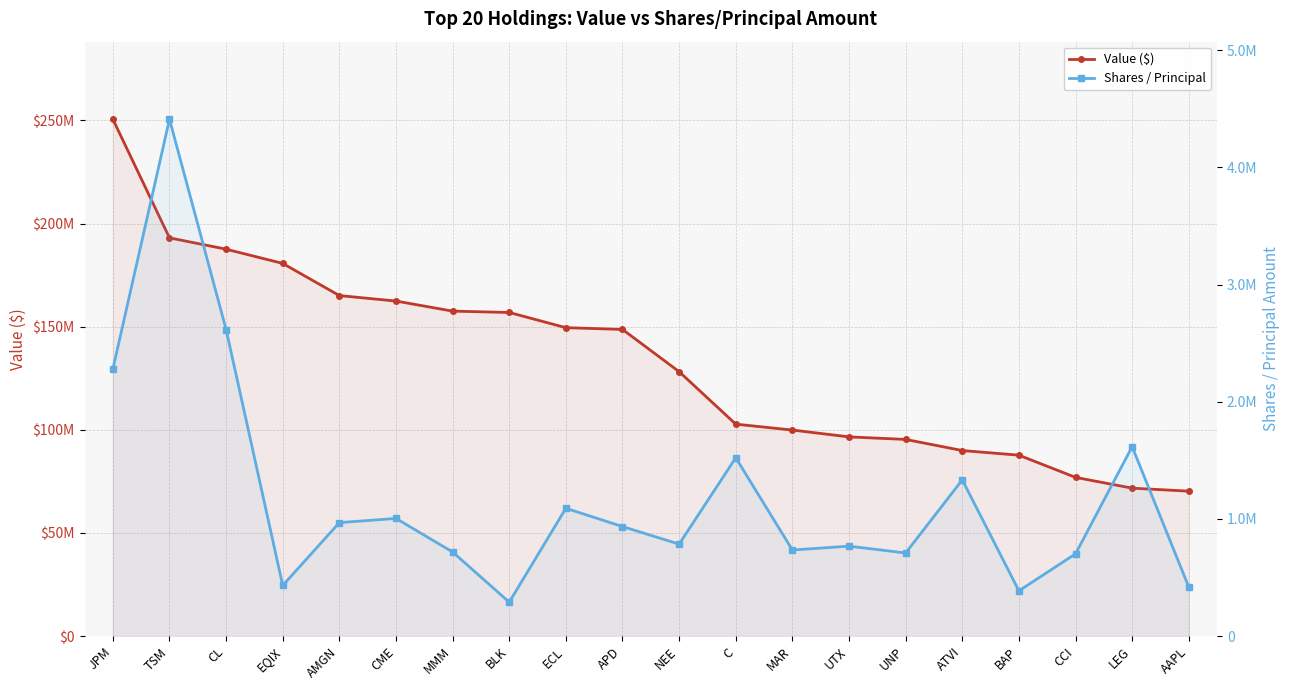

At how many categories does at least one series exceed 153238391?

8